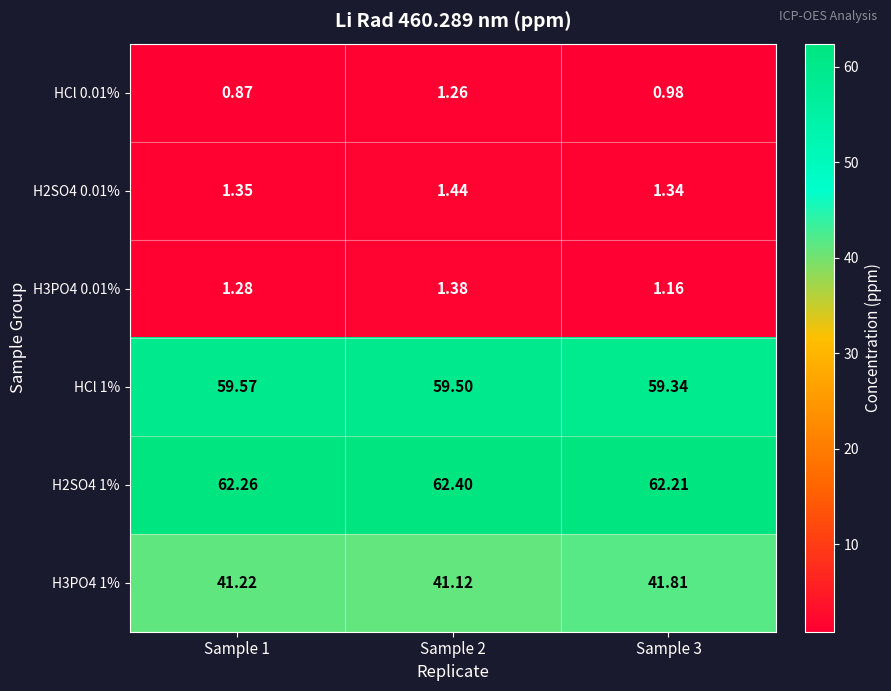

Is the value of HCl 1% at Sample 1 greater than the value of H2SO4 1% at Sample 1?

No